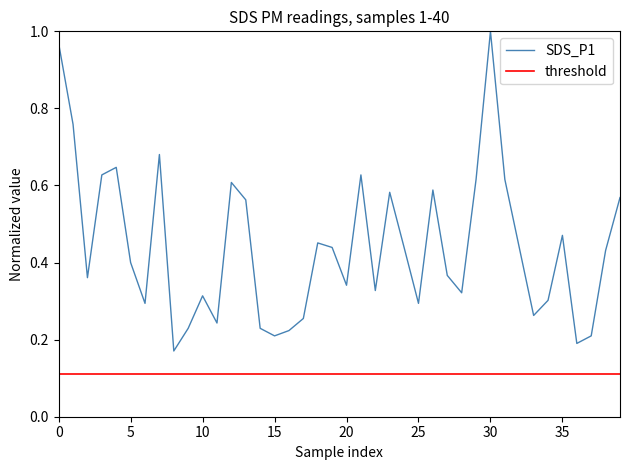

What is the difference between the maximum and minimum values?

0.8